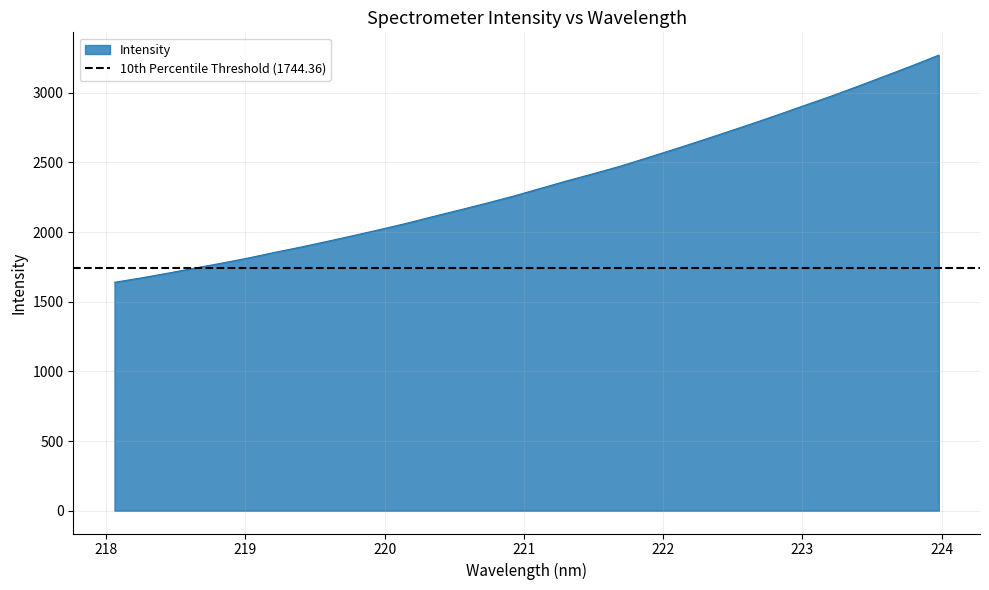

Does the chart have visible grid lines?

Yes